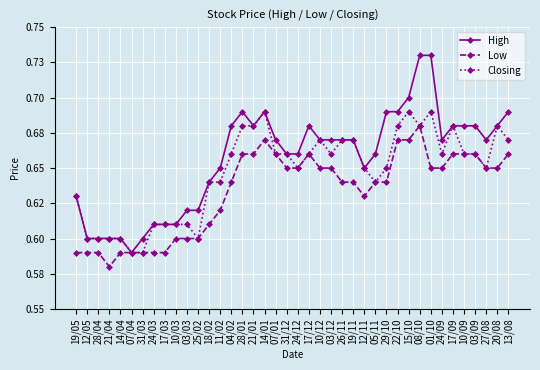

Does the chart have visible grid lines?

Yes